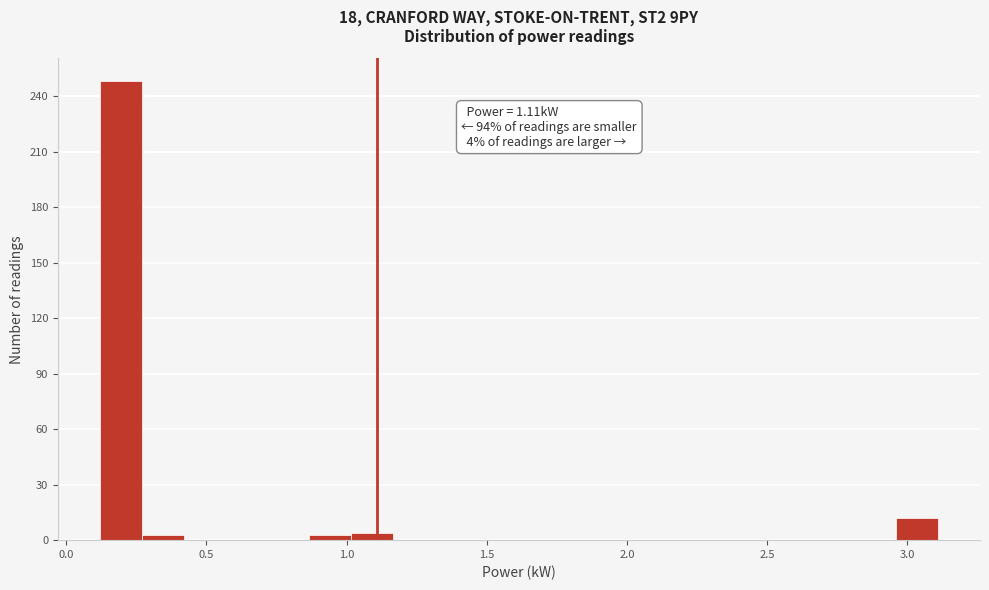

Read against the x-axis, roughly where is the centre of the tallest bar?

0.20